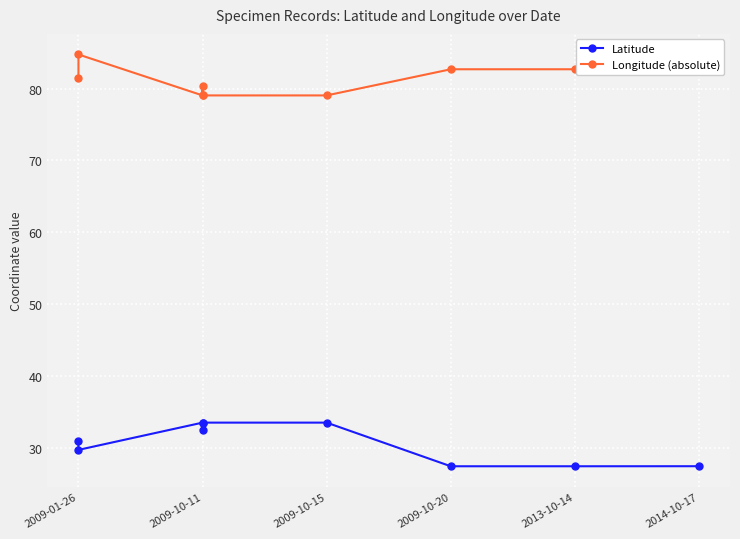

What is the maximum value shown in the chart?

84.7